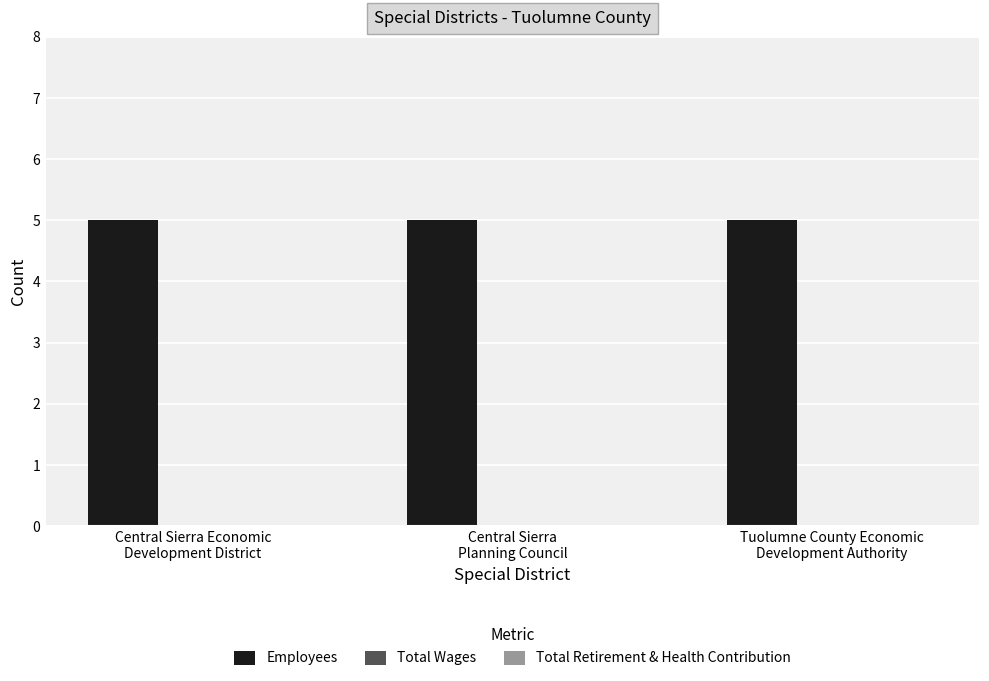

Count the number of categories in the chart.

3